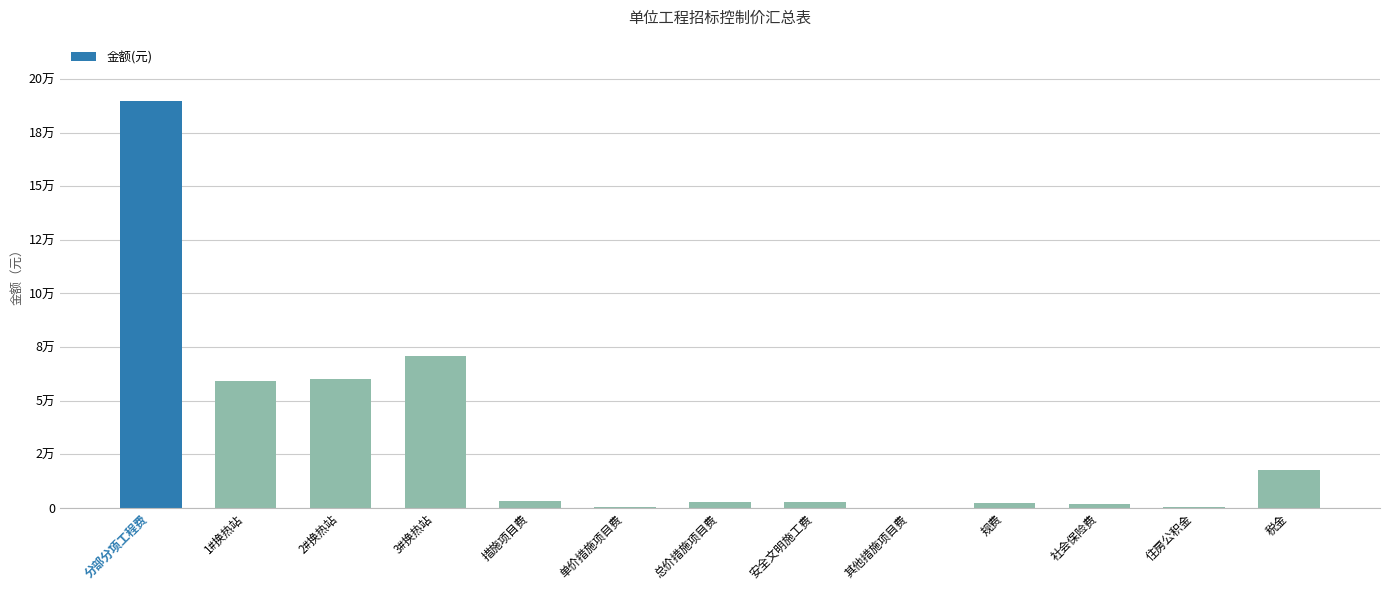

What is the approximate value at 规费?

2358.5